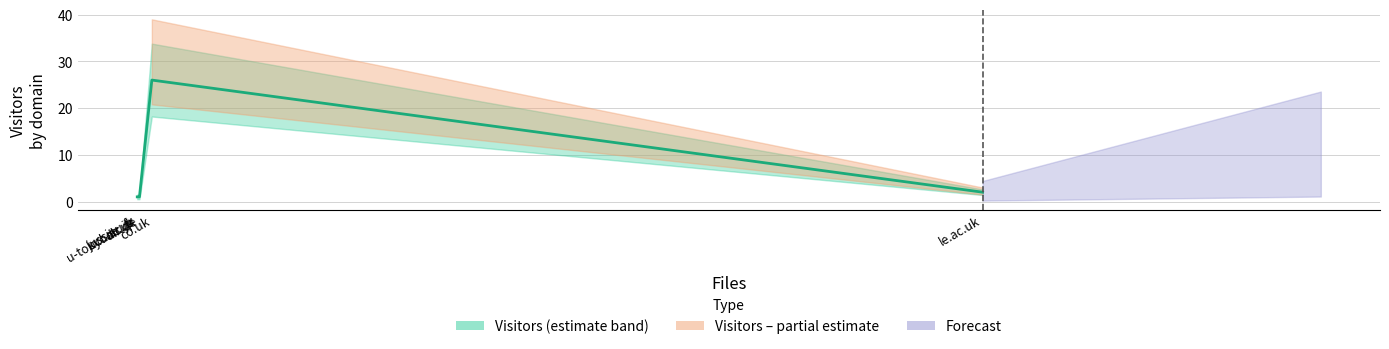

What is the sum of the values at co.uk and dlr.de?

27